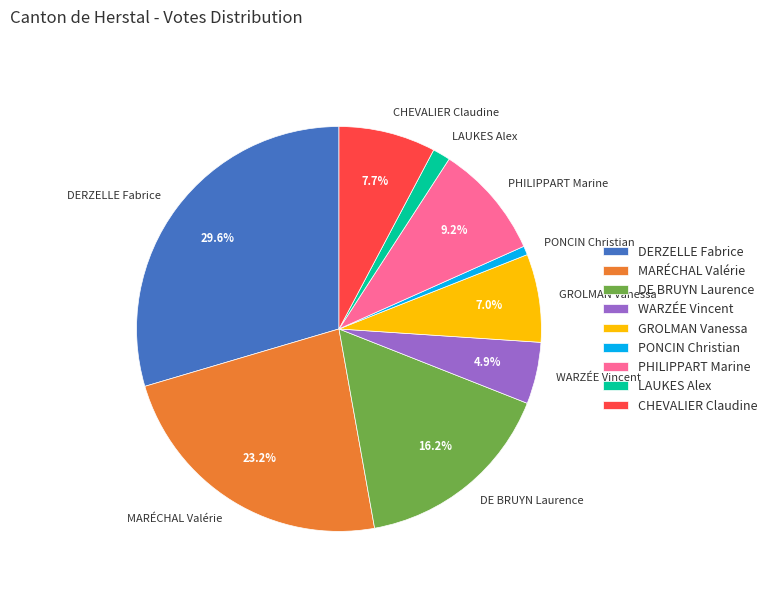

Which category has the biggest portion of the pie?

DERZELLE Fabrice